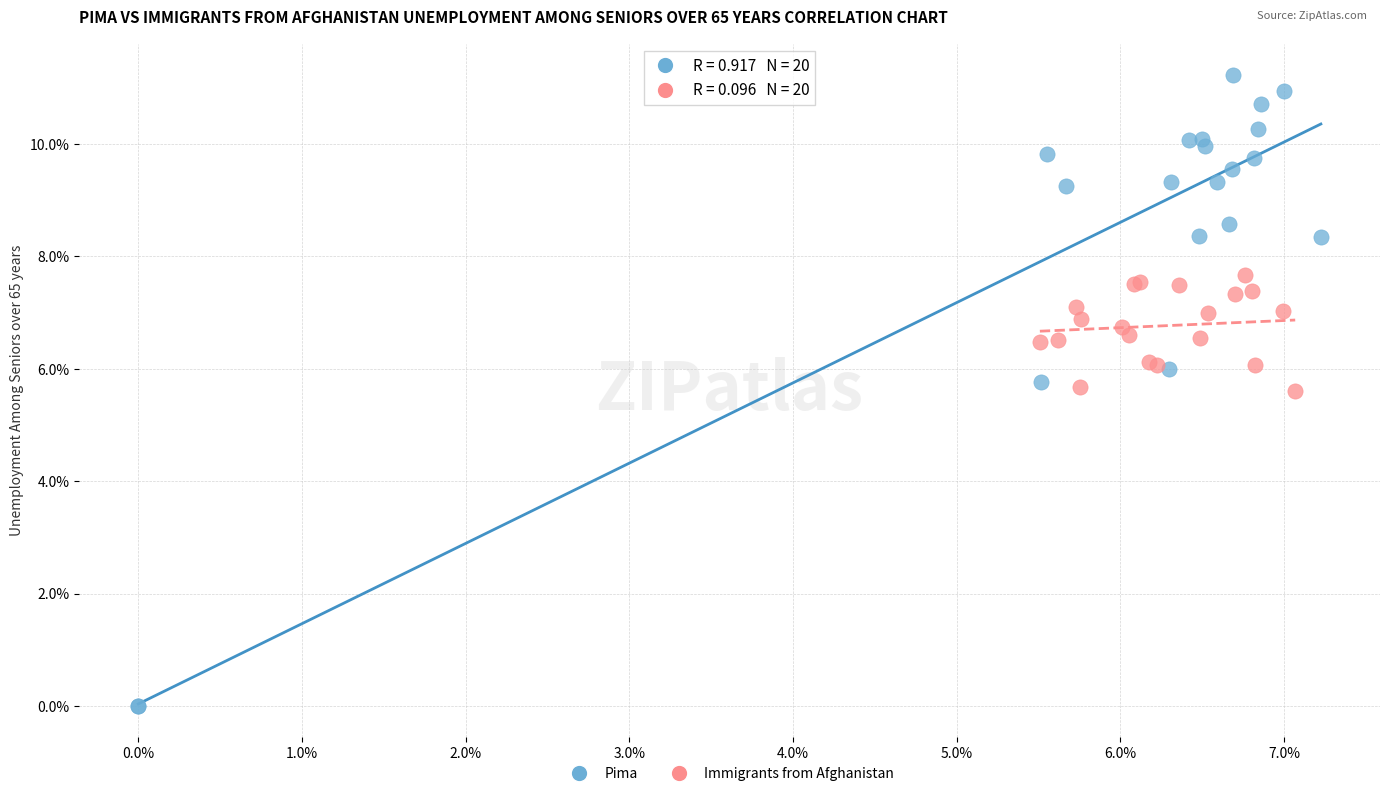

What are all the series names shown in the legend?

Pima, Immigrants from Afghanistan